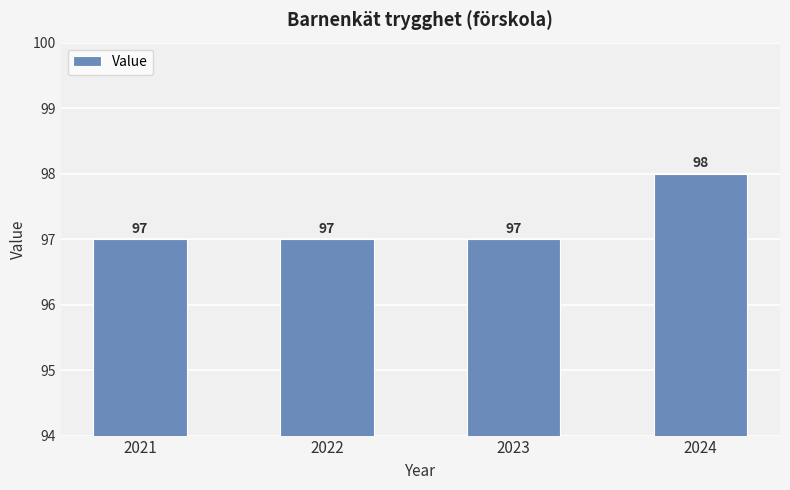

What is the value of the 2nd bar from the left?

97